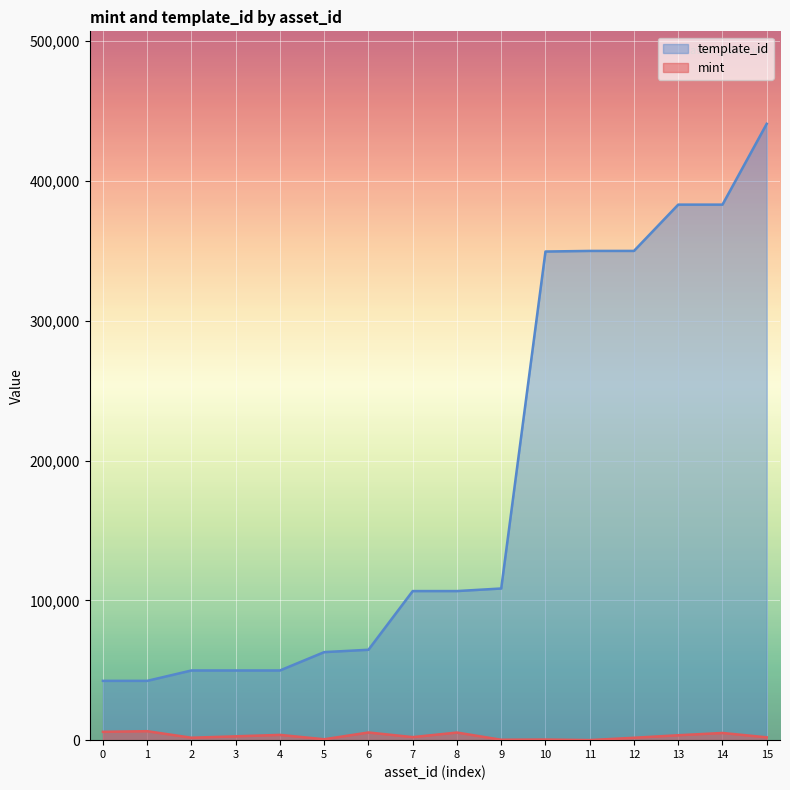

At 11, list the series in order from largest to smallest.

template_id, mint